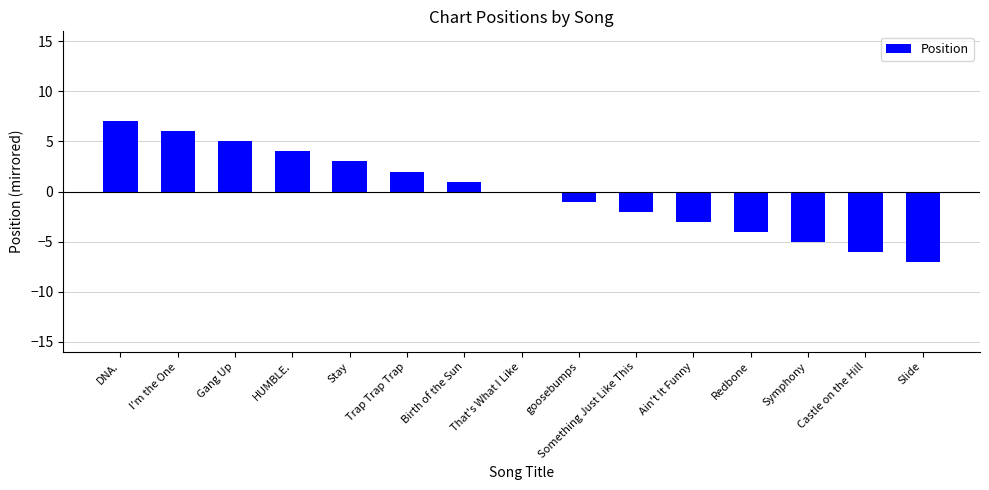

Read the value at Symphony.

-5